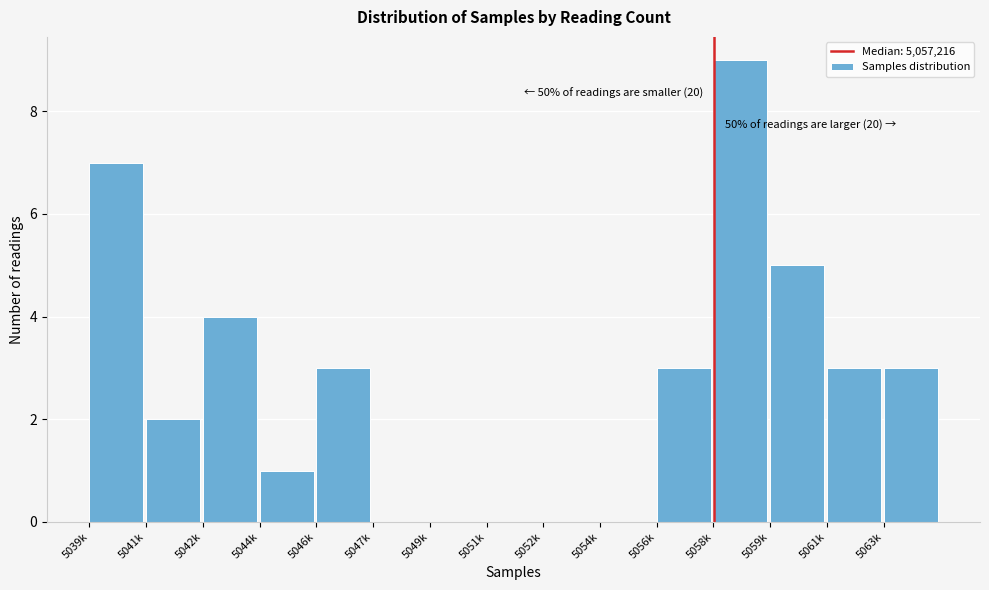

Reading left to right, transcribe all the data shown in this chart.

5039k=7	5041k=2	5042k=4	5044k=1	5046k=3	5047k=0	5049k=0	5051k=0	5052k=0	5054k=0	5056k=3	5058k=9	5059k=5	5061k=3	5063k=3